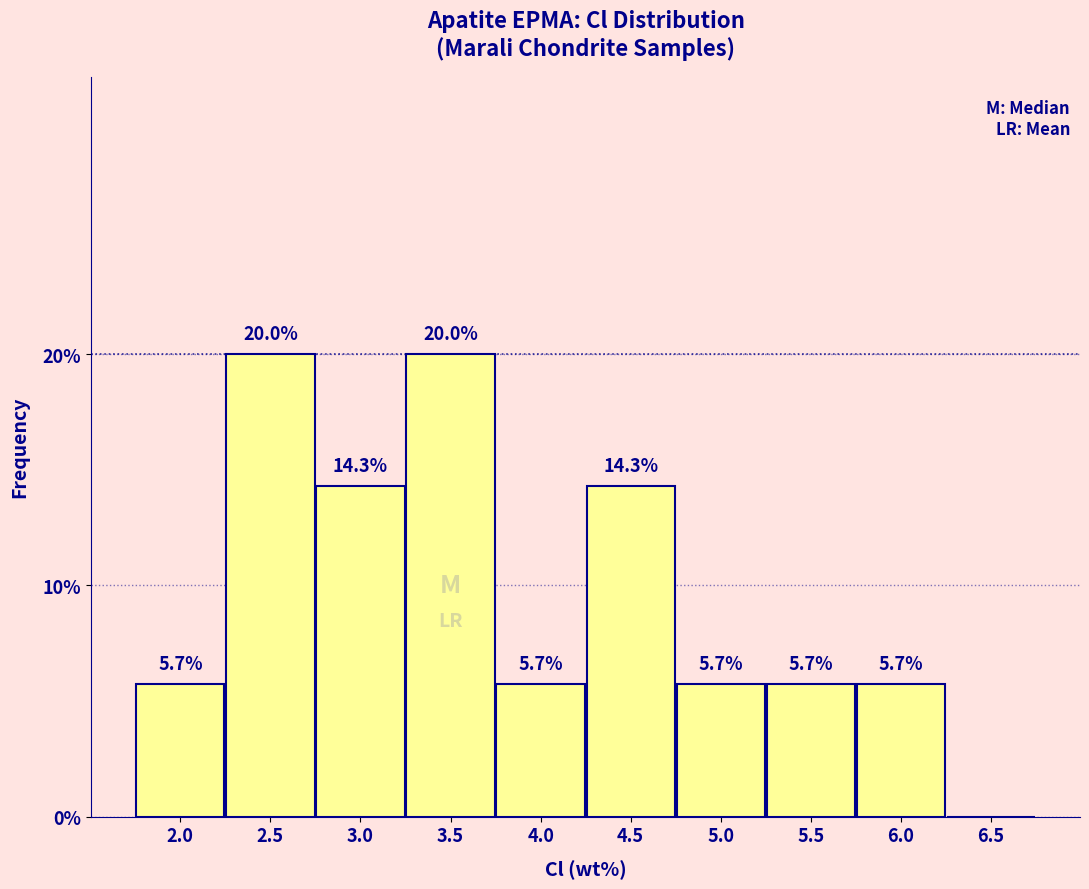

Reading left to right, what are all the values shown in this chart?

2.0=5.7	2.5=20.0	3.0=14.3	3.5=20.0	4.0=5.7	4.5=14.3	5.0=5.7	5.5=5.7	6.0=5.7	6.5=0.0